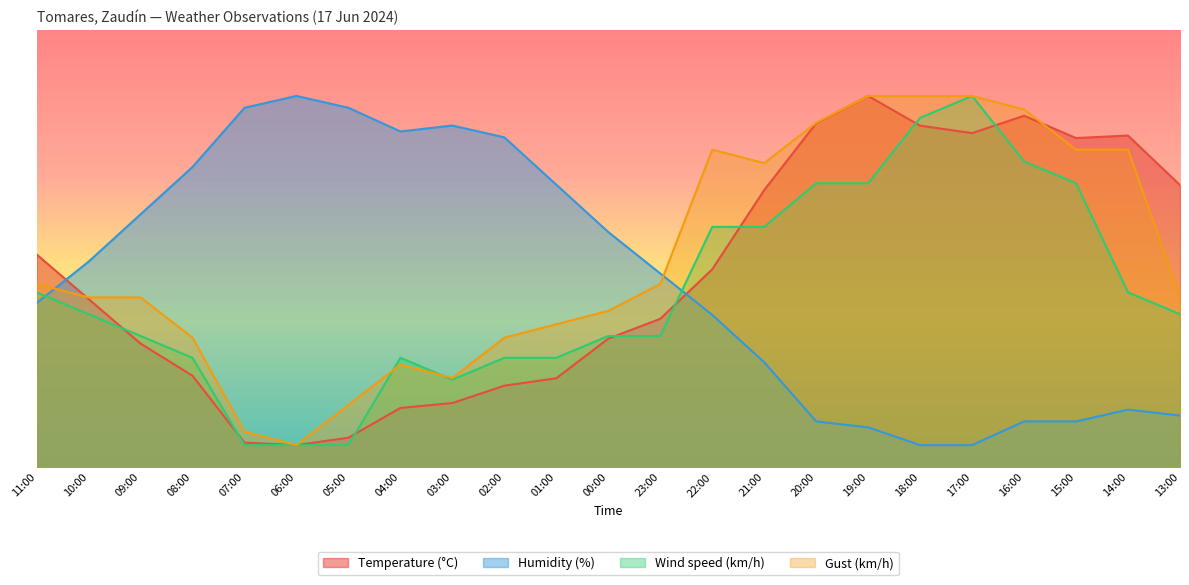

Rank the series by their maximum value, from highest to lowest.

Temperature (°C), Humidity (%), Wind speed (km/h), Gust (km/h)